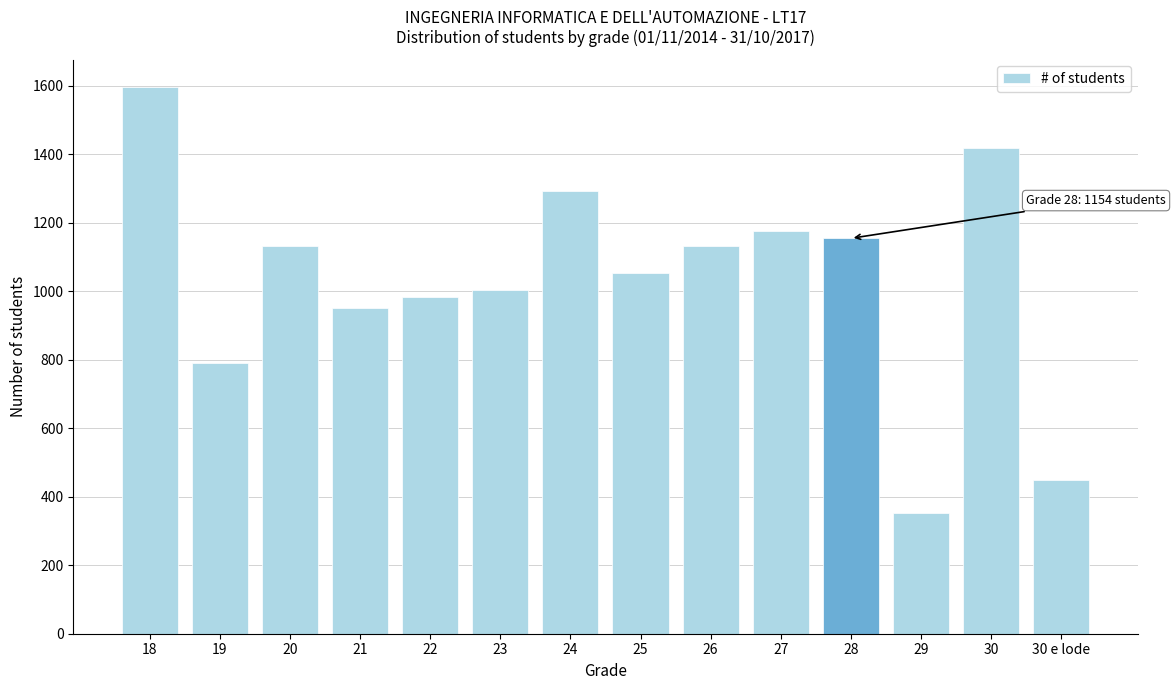

What is the ratio of the value at 18 to the value at 28?

1.4